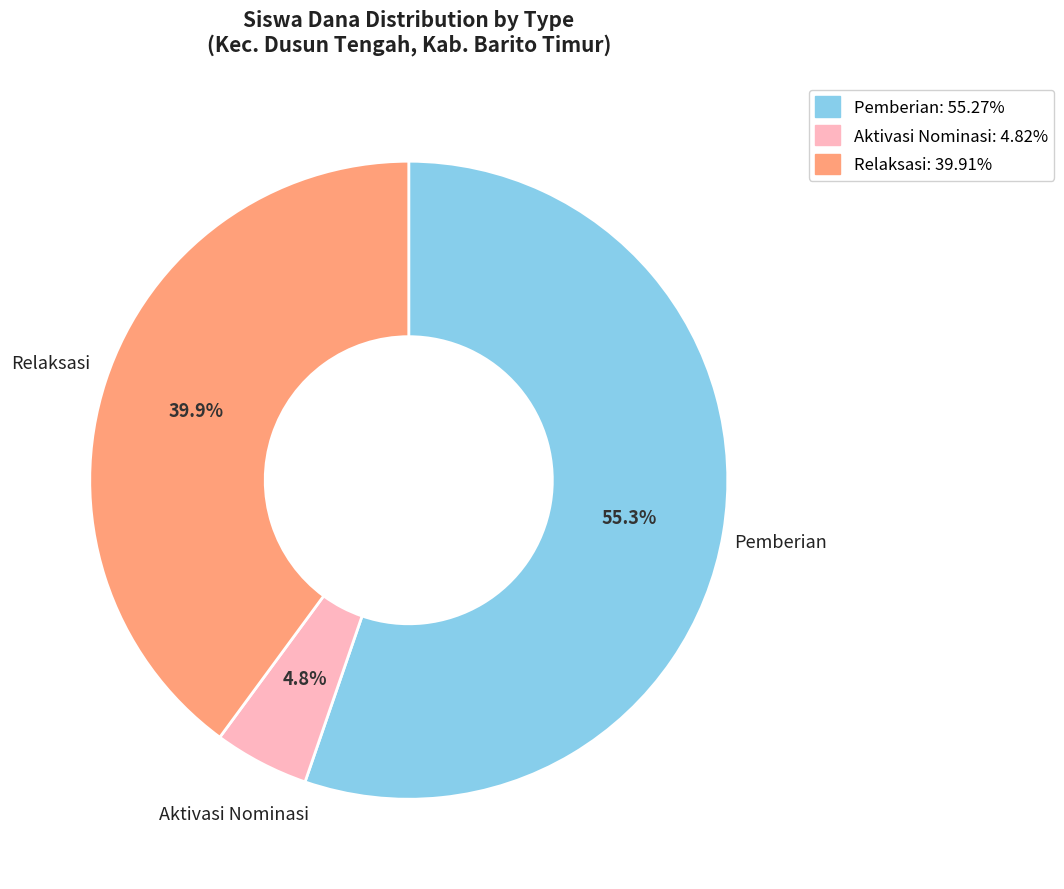

Count the number of slices in the pie.

3